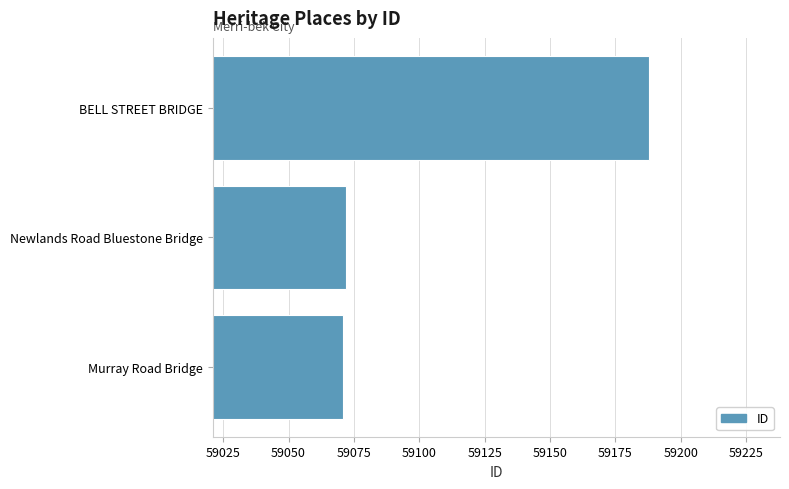

Approximately how many times larger is the value at BELL STREET BRIDGE compared to Newlands Road Bluestone Bridge?

1.0